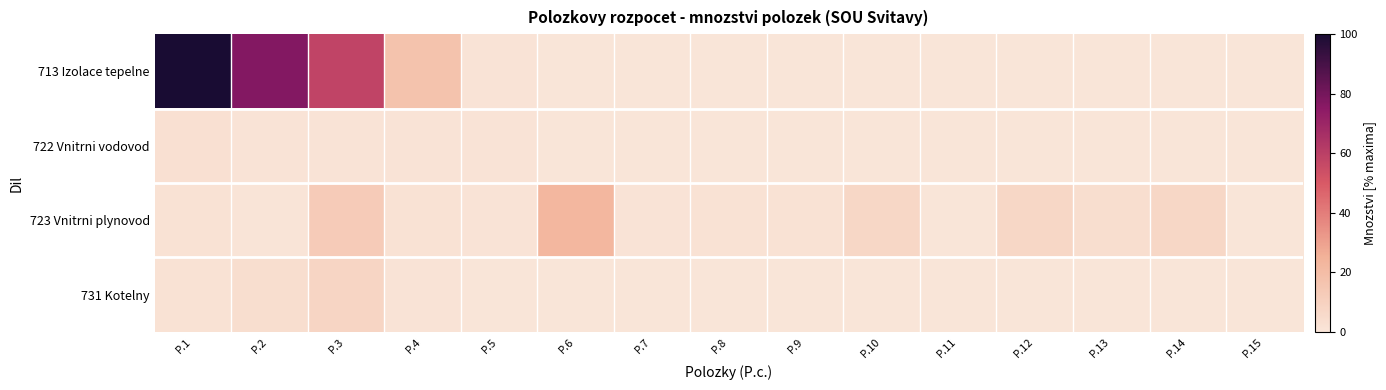

How many distinct data groups are displayed?

4